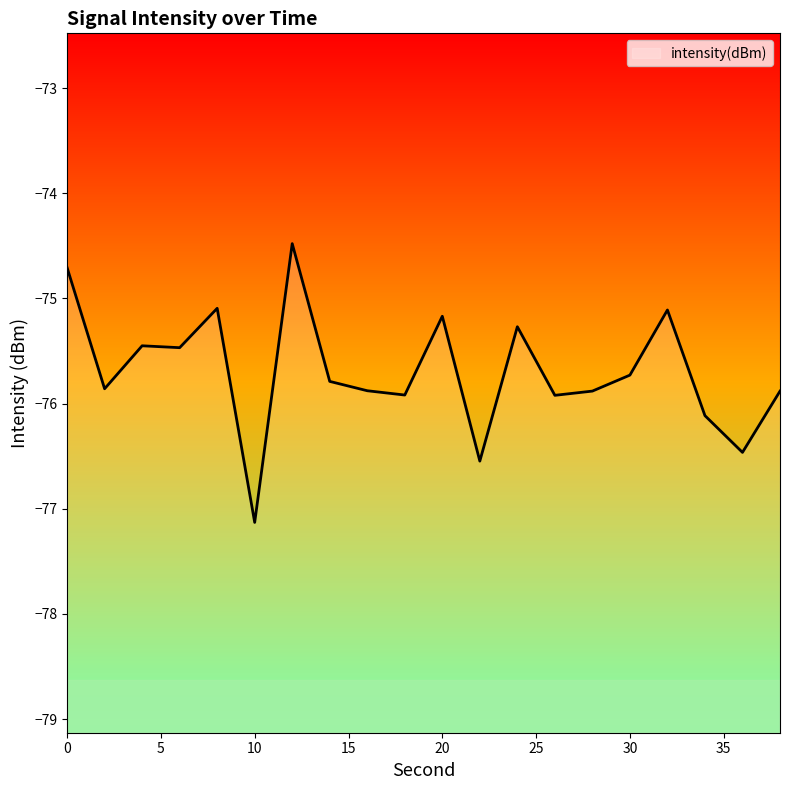

List the labels in order of value, largest first.

12, 0, 8, 32, 20, 24, 4, 6, 30, 14, 2, 16, 28, 38, 18, 26, 34, 36, 22, 10